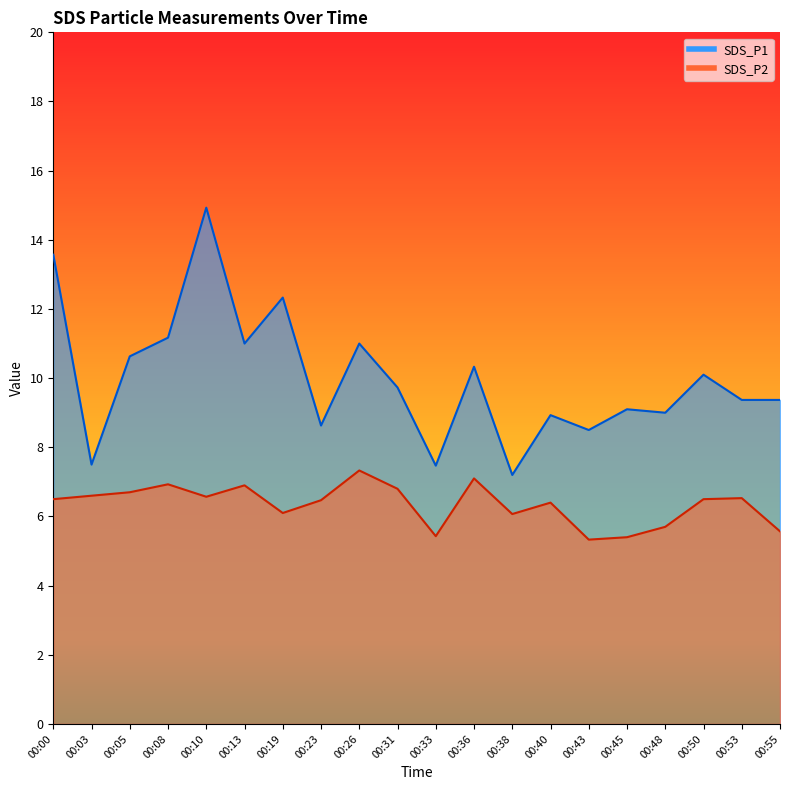

Between 00:33 and 00:40, which series saw the biggest shift?

SDS_P1